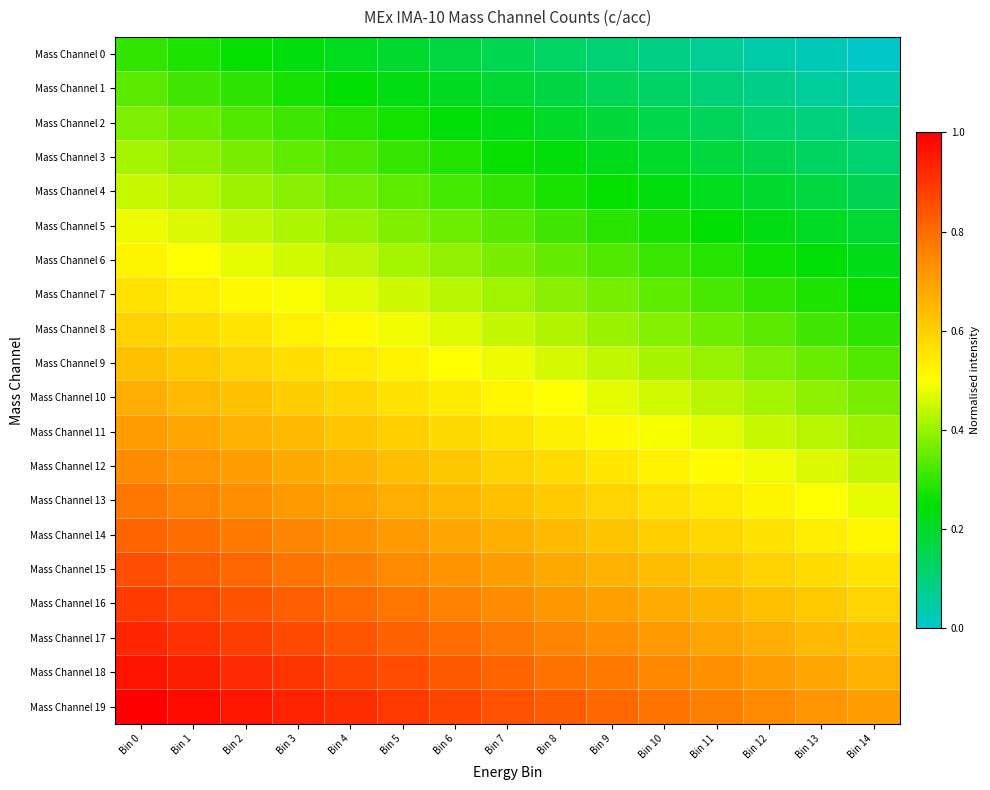

Which series has the largest total across all categories?

Mass Channel 19